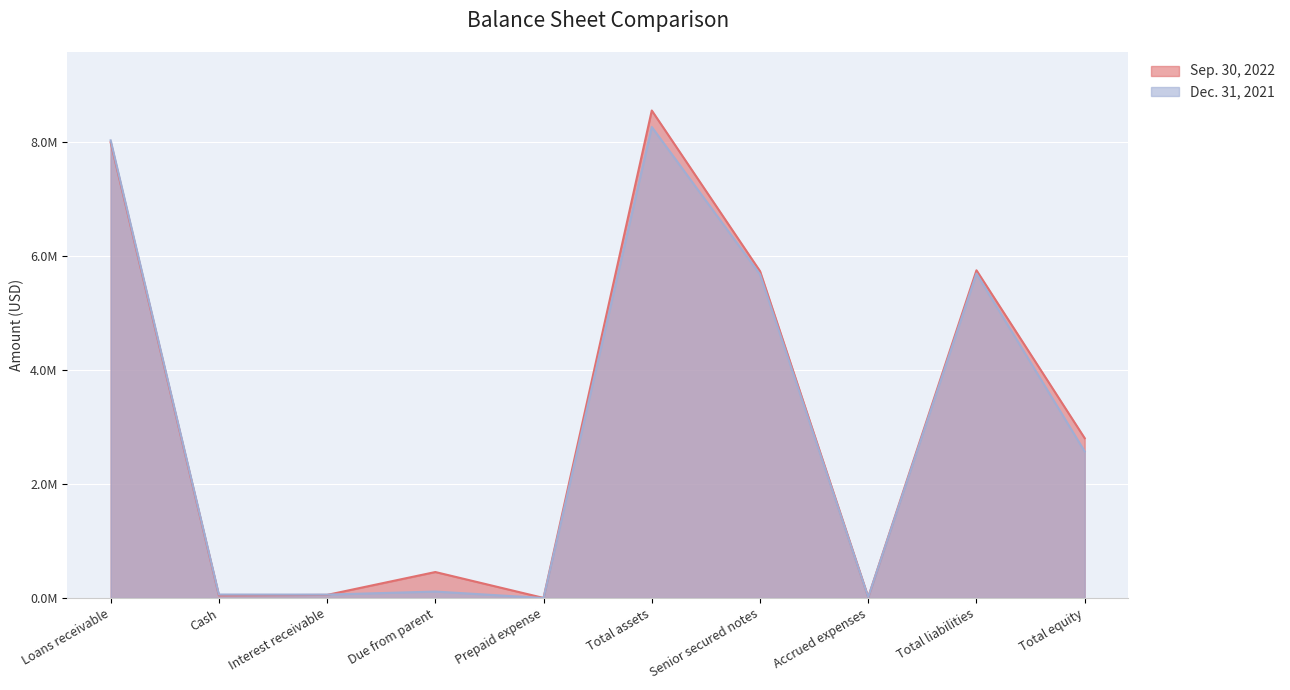

Where is the first local maximum for Sep. 30, 2022?

Due from parent